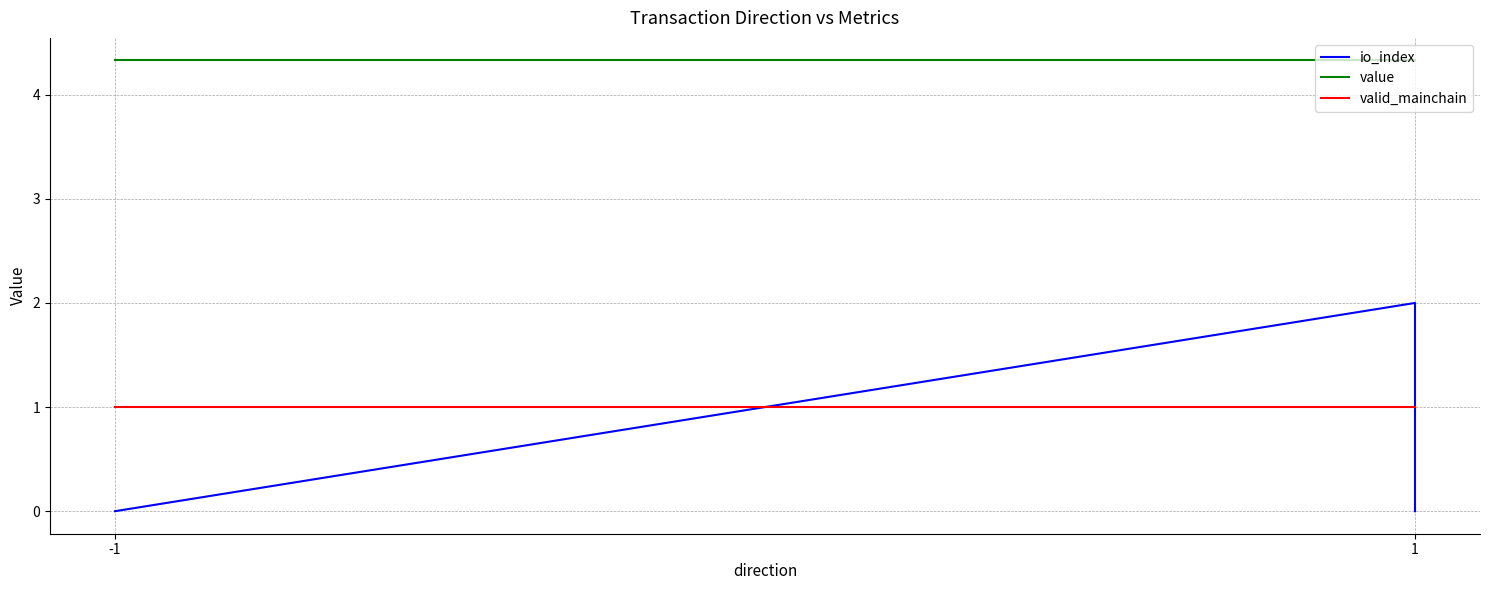

What is the greatest value displayed?

4.3